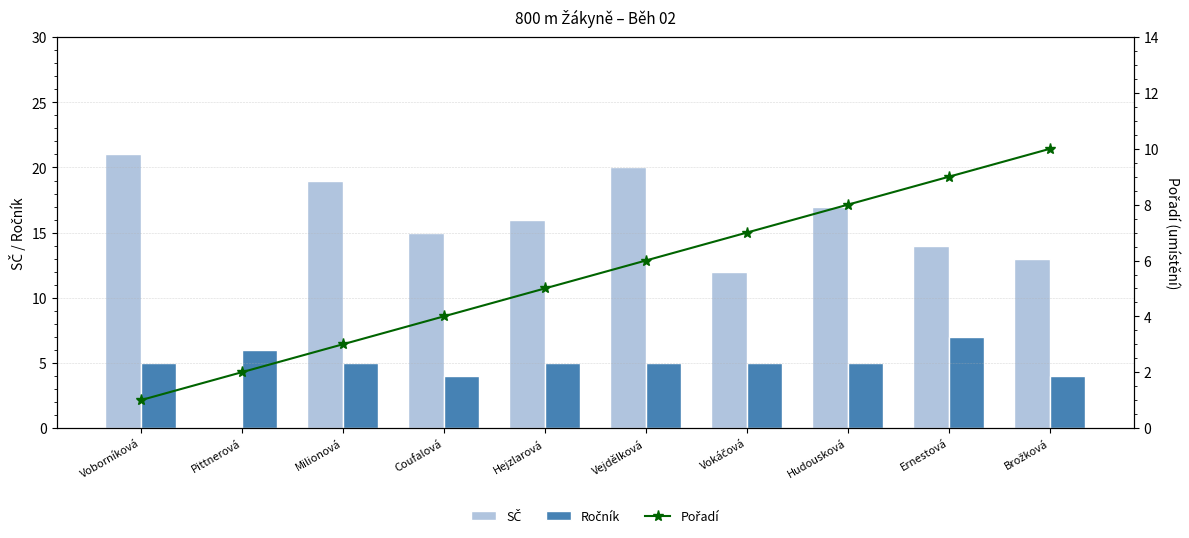

What value does the Pořadí series have at Vokáčová?

7